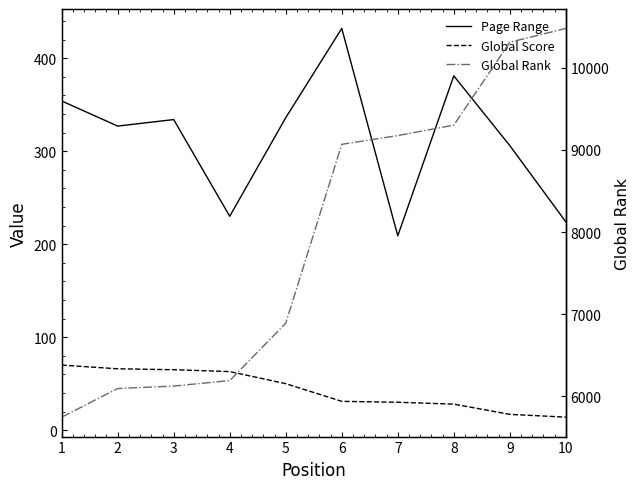

What is the greatest value displayed?

10482